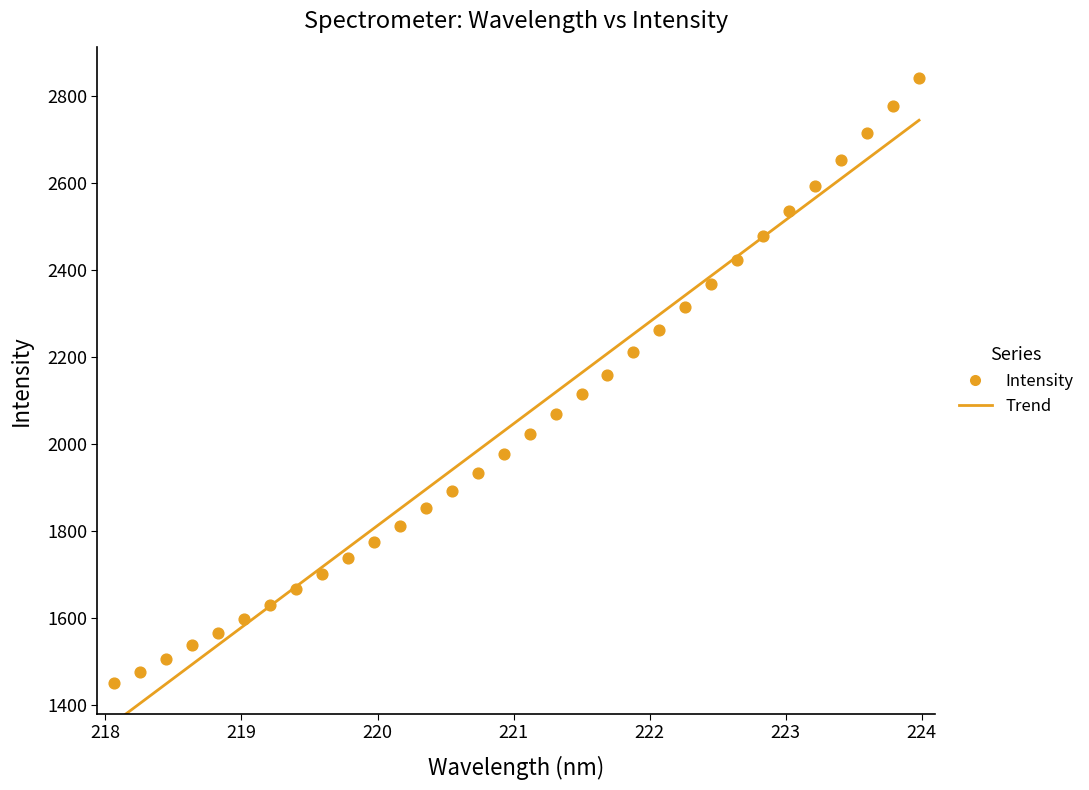

What is the range of Y values (max minus min)?

1392.1